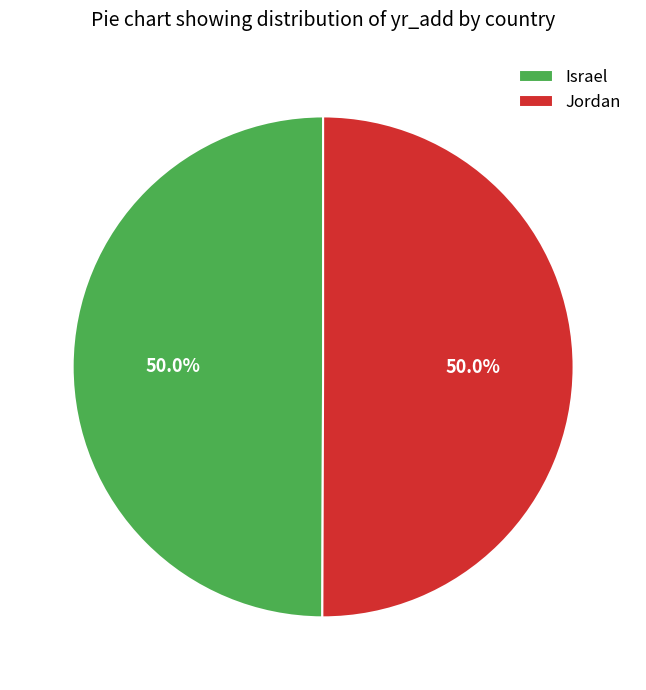

True or false: Jordan accounts for 63% of the total.

False